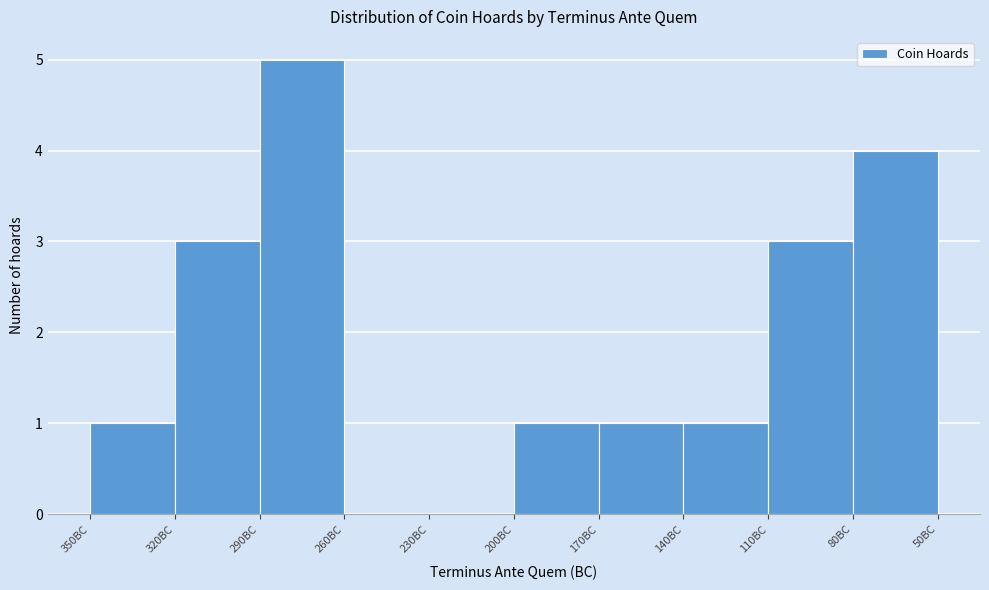

Reading right to left, list all the values displayed in this chart.

80BC=4	110BC=3	140BC=1	170BC=1	200BC=1	230BC=0	260BC=0	290BC=5	320BC=3	350BC=1